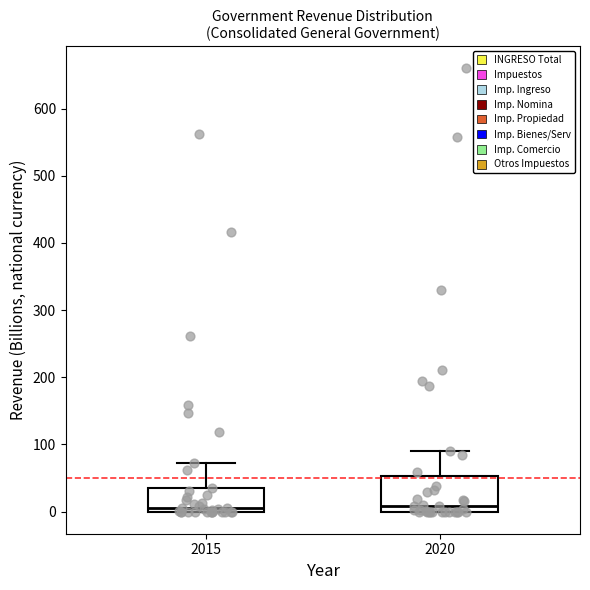

Where does the median line of the box at x = 2020 sit on the y-axis? The values are not printed on the chart, so give them approximately, as read against the axis.

10